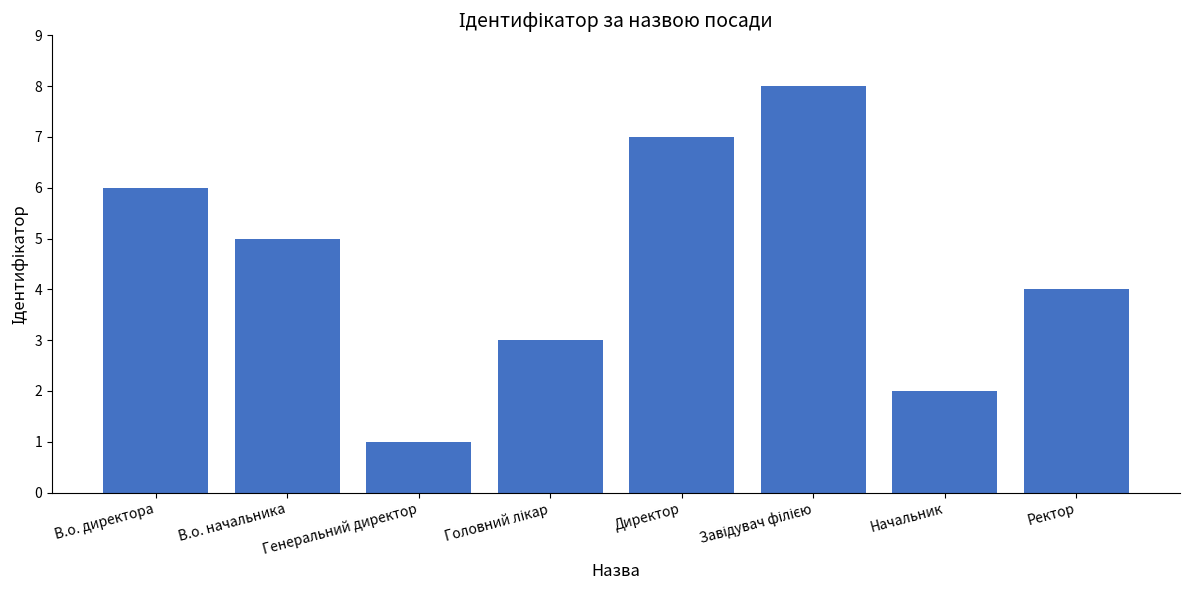

Which category has the lowest value across all series?

Генеральний директор